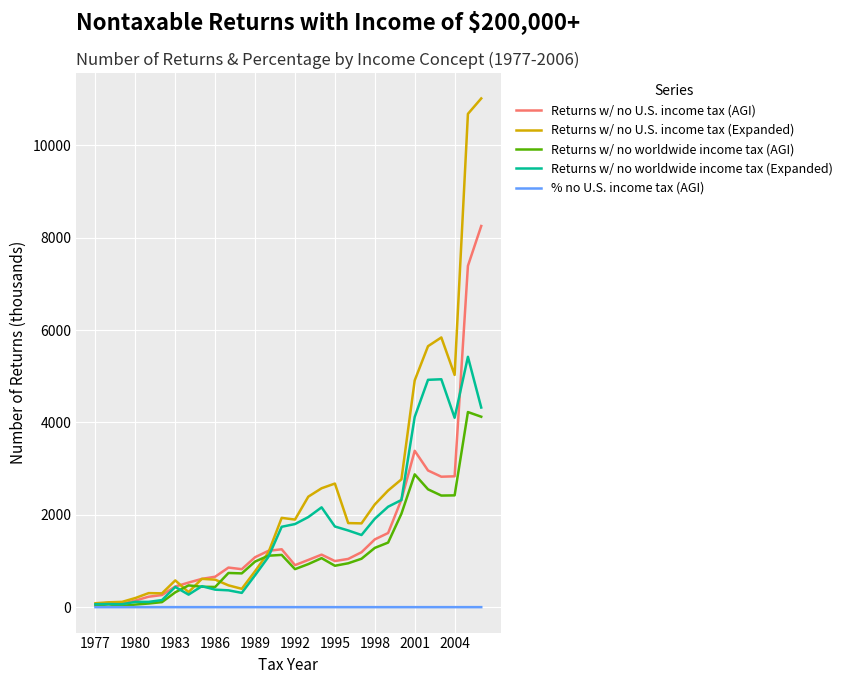

What is the maximum value for Returns w/ no U.S. income tax (AGI)?

8252.0